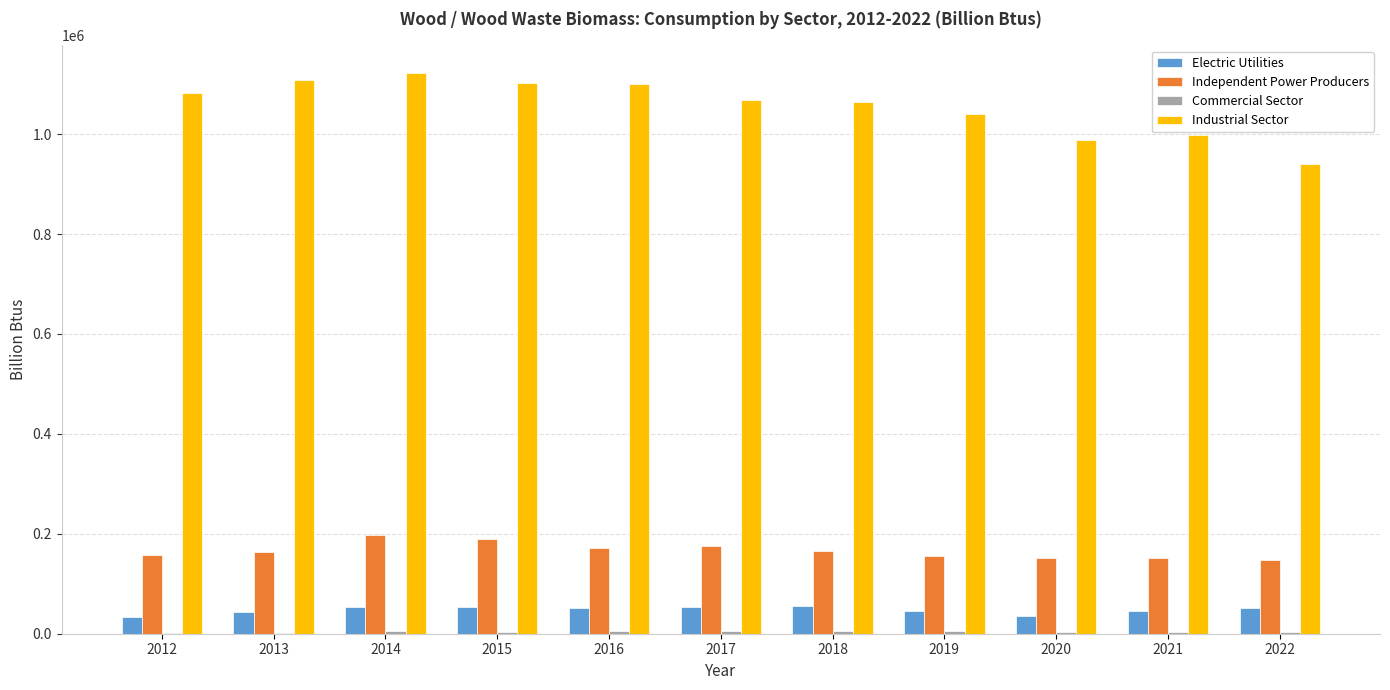

What is the average value of the Industrial Sector series?

1056093